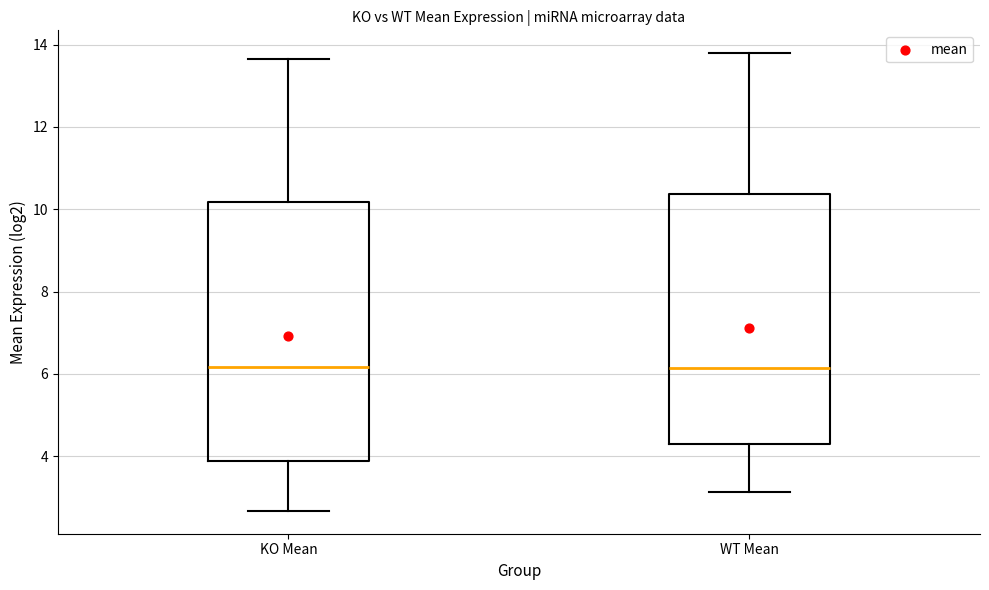

Comparing the boxes themselves (not the whiskers), which one is the tallest?

KO Mean